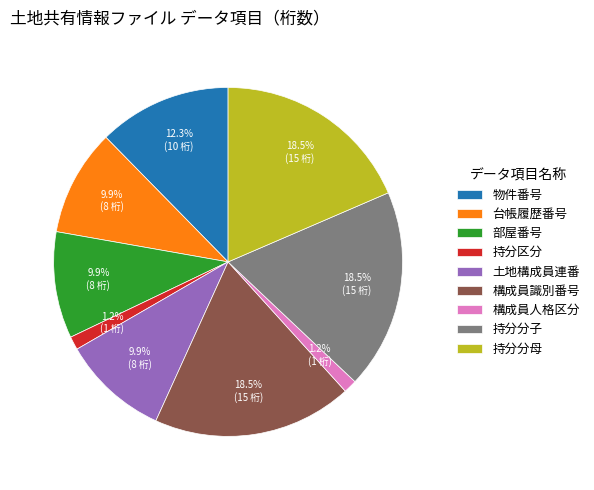

Does 物件番号 account for over 50% of the chart?

No